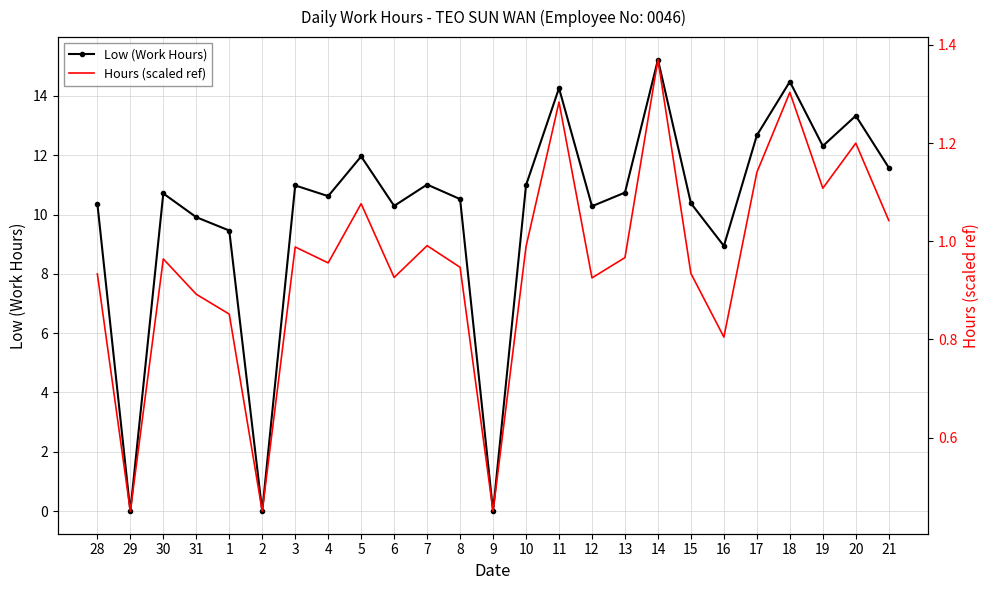

Is it true that Low (Work Hours) equals 11.0 at 7?

True